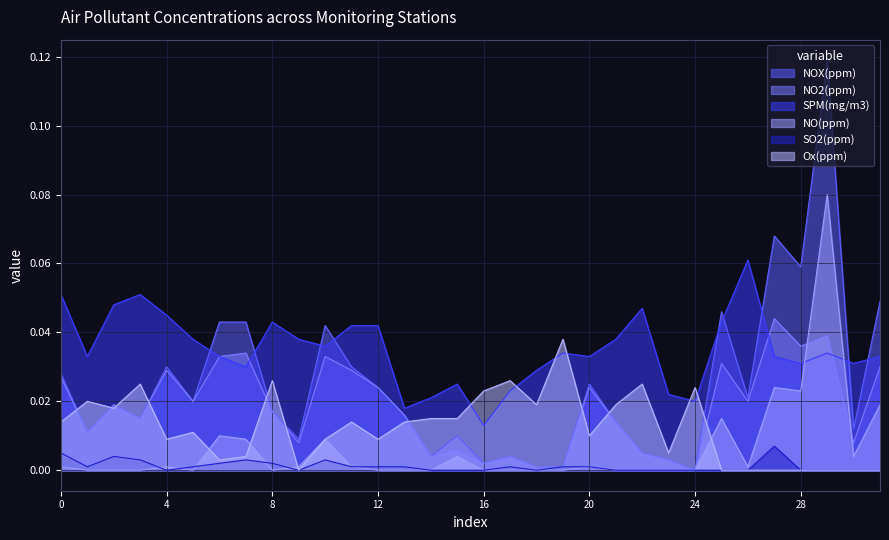

How many distinct data groups are displayed?

6